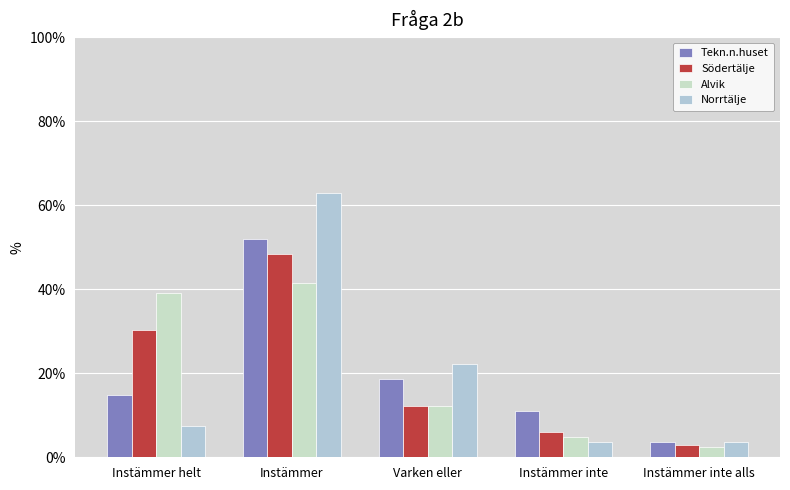

What is the spread (max minus min) of values at Instämmer?

21.5